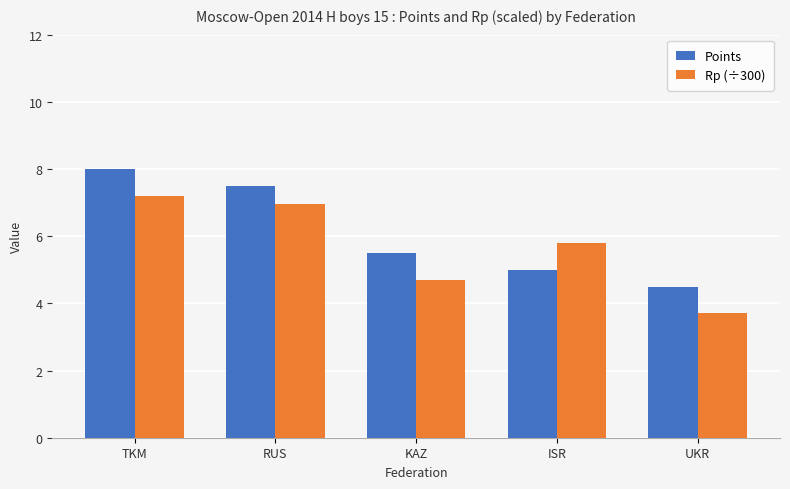

Reading left to right, what are all the values shown in this chart?

Points: TKM=8.0	RUS=7.5	KAZ=5.5	ISR=5.0	UKR=4.5
Rp (÷300): TKM=7.2	RUS=7.0	KAZ=4.7	ISR=5.8	UKR=3.7